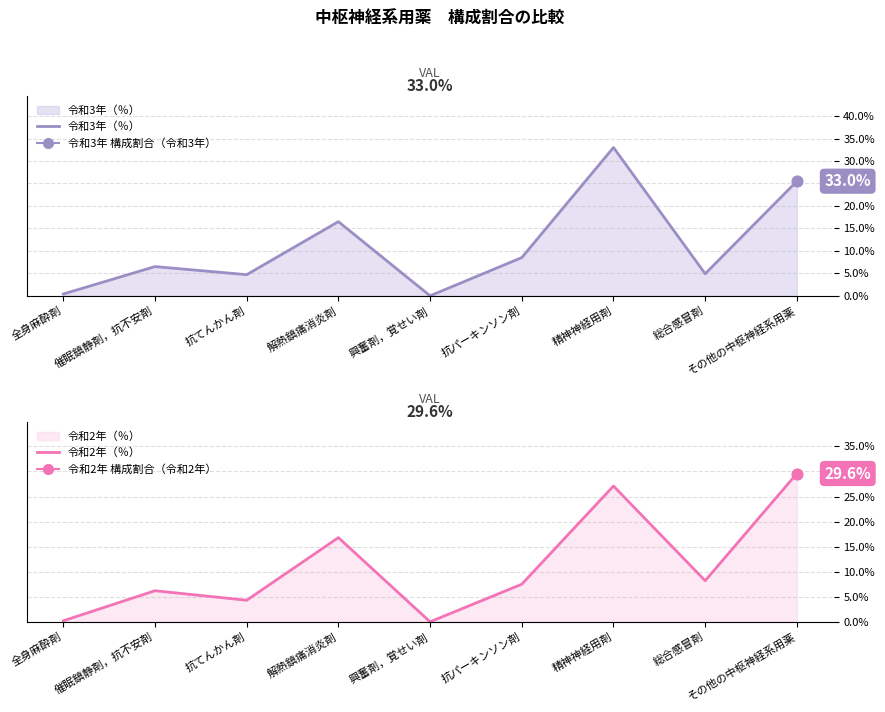

Which series has the widest spread of Y values?

令和3年（％）